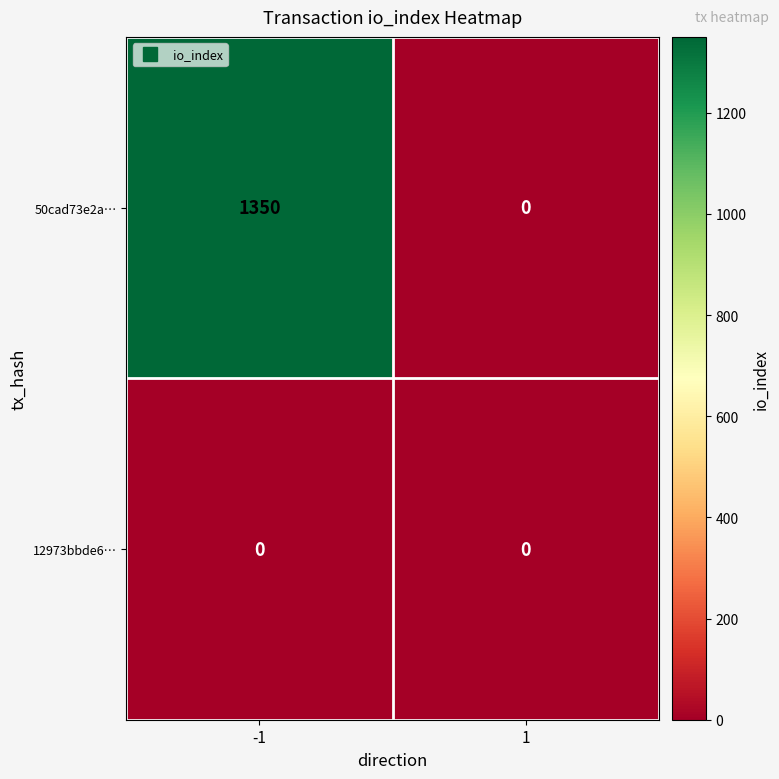

What is the sum of all 50cad73e2a… values?

1350